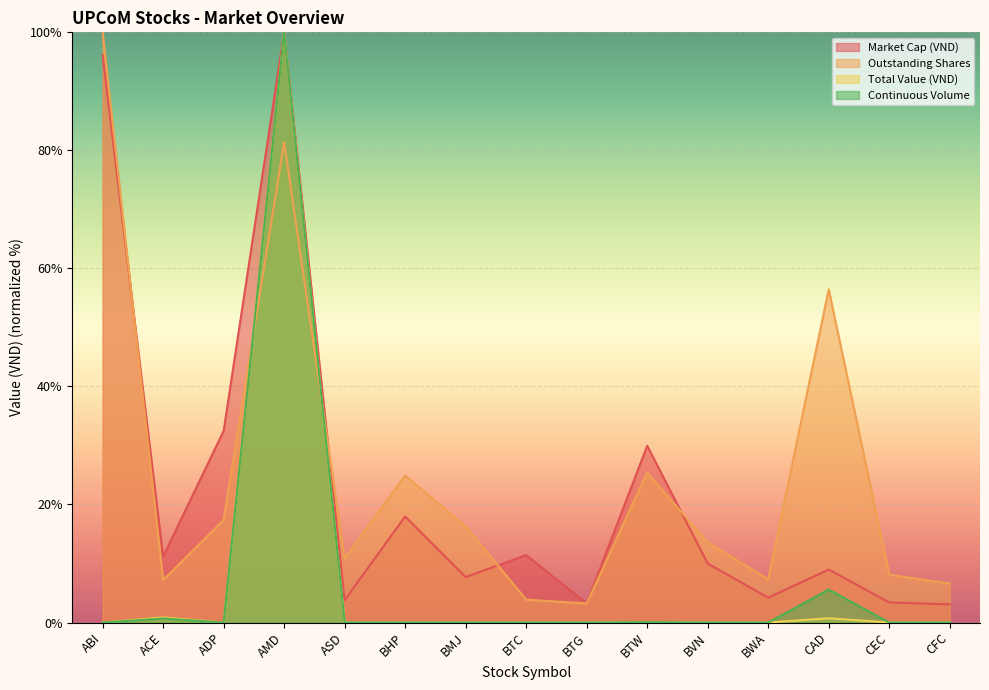

What is the label of the 6th point from the left?

BHP